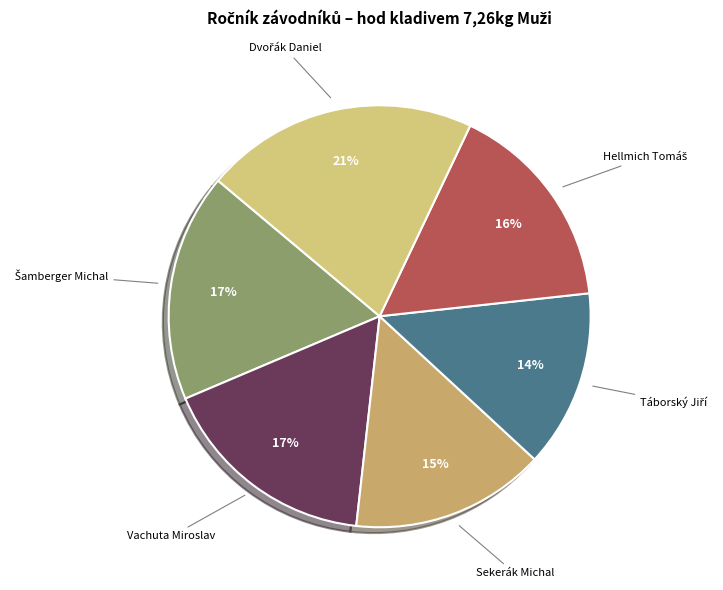

To the nearest percent, what is the average slice percentage?

17%